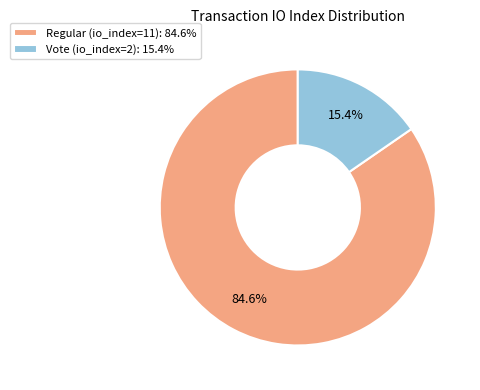

To the nearest percent, what percentage of the pie is Regular (io_index=11)?

85%